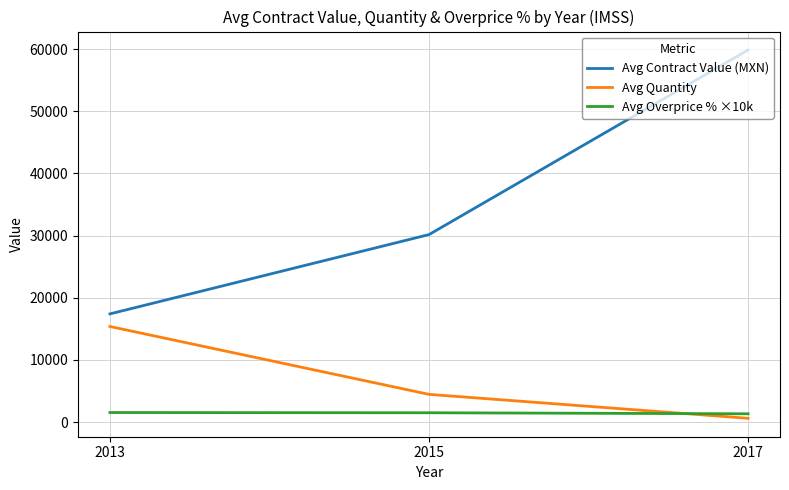

What is the total value across all series at 2013?

34352.3